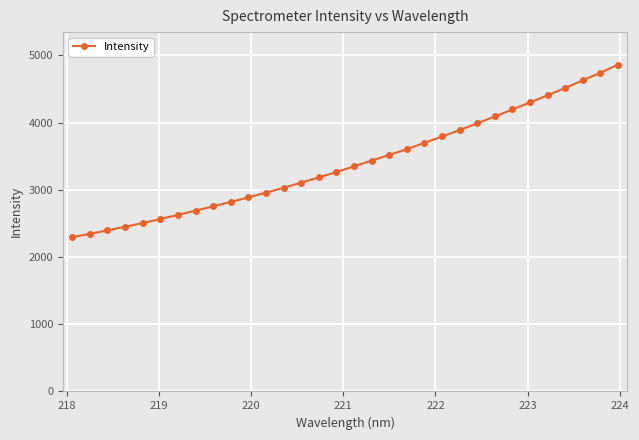

What is the value of the 28th point from the left?

4405.1